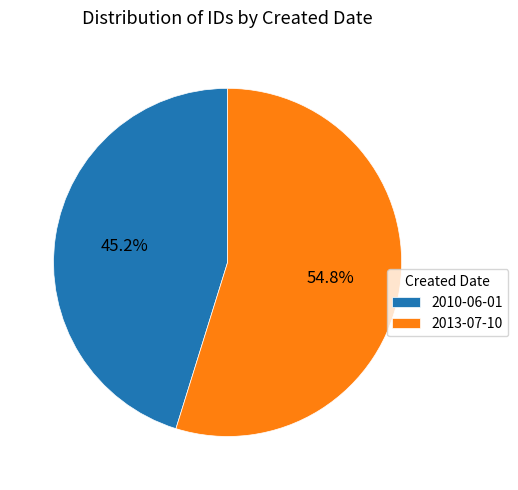

To the nearest percent, what percentage of the pie is 2010-06-01?

45%